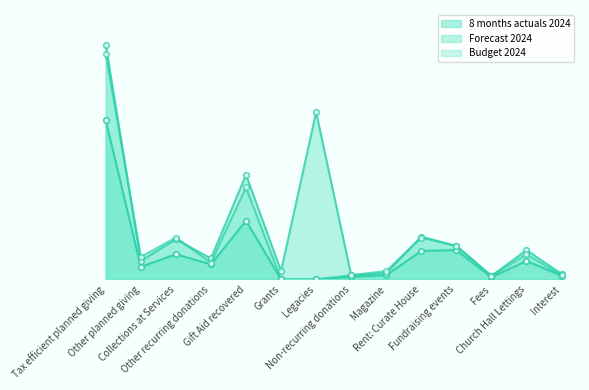

True or false: Budget 2024 and 8 months actuals 2024 intersect in this chart.

False